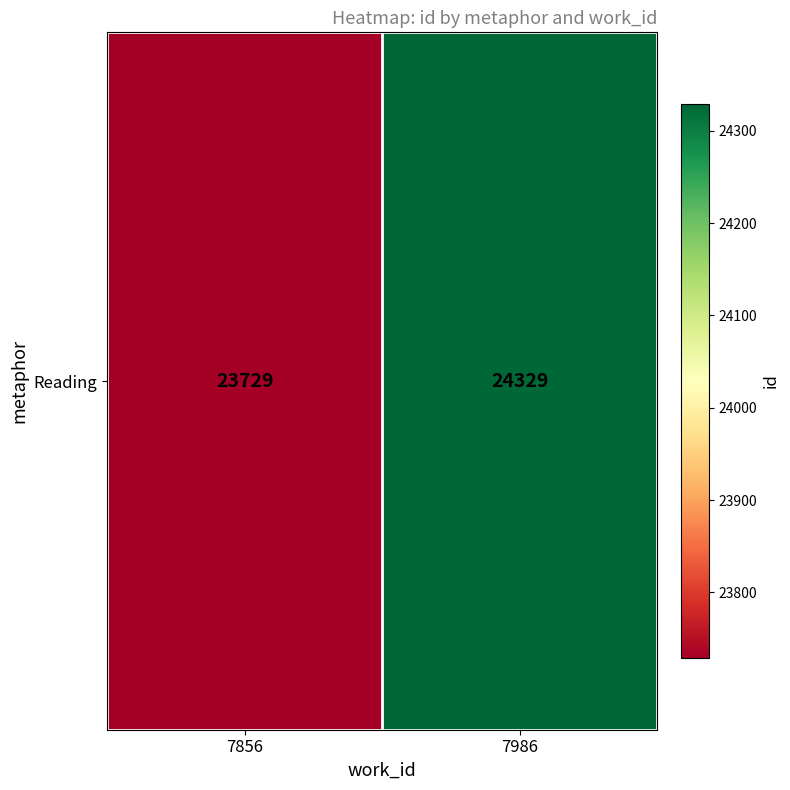

The value at 7856 is 5612. True or false?

False